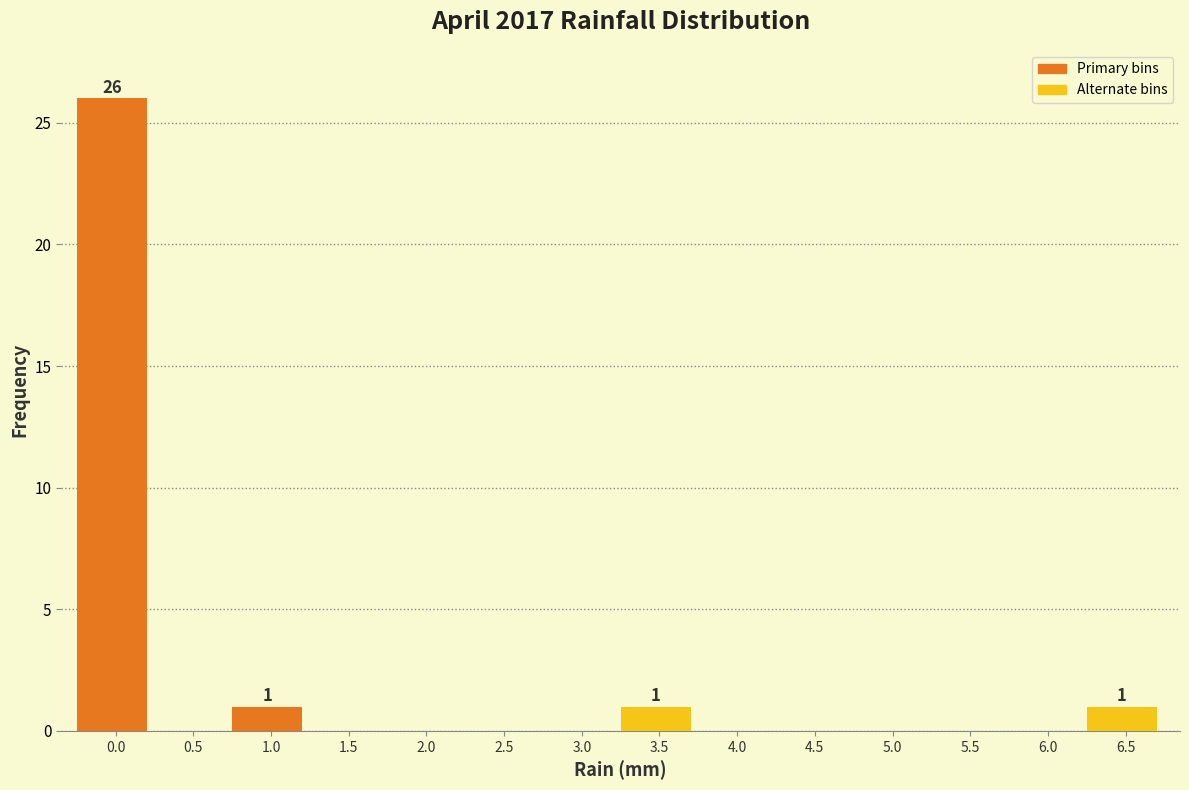

Reading right to left, what are all the values shown in this chart?

6.5=1	6.0=0	5.5=0	5.0=0	4.5=0	4.0=0	3.5=1	3.0=0	2.5=0	2.0=0	1.5=0	1.0=1	0.5=0	0.0=26